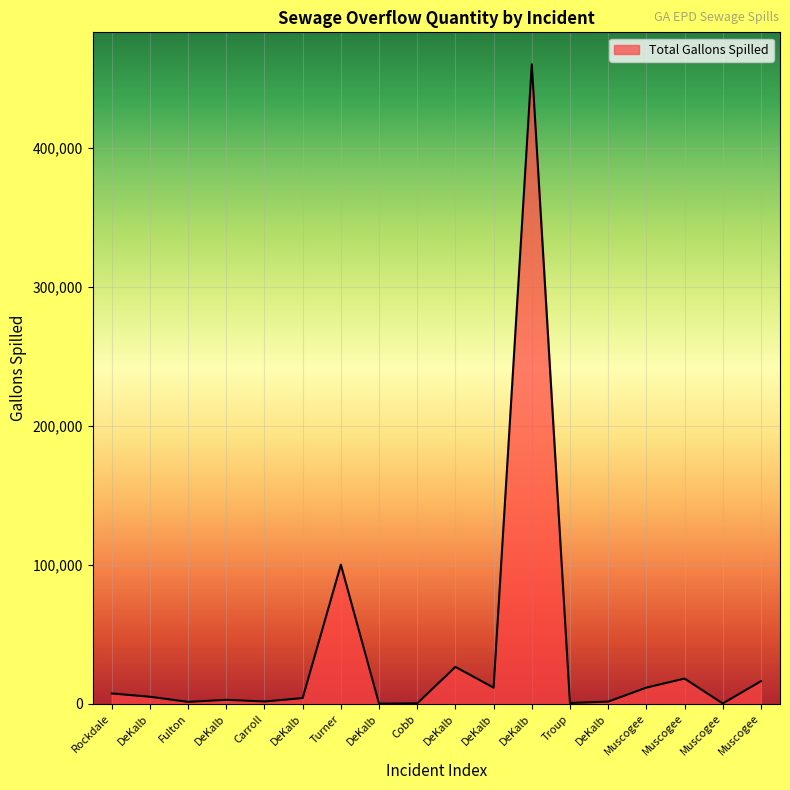

How many lines are shown in the chart?

1